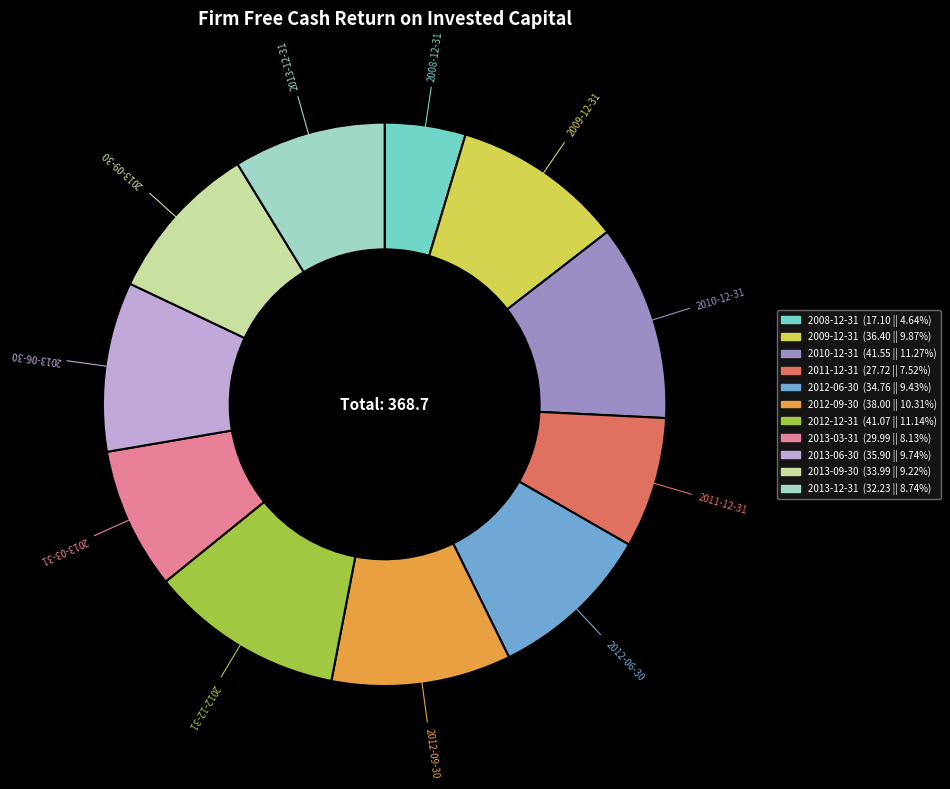

Does any single category account for the majority?

No